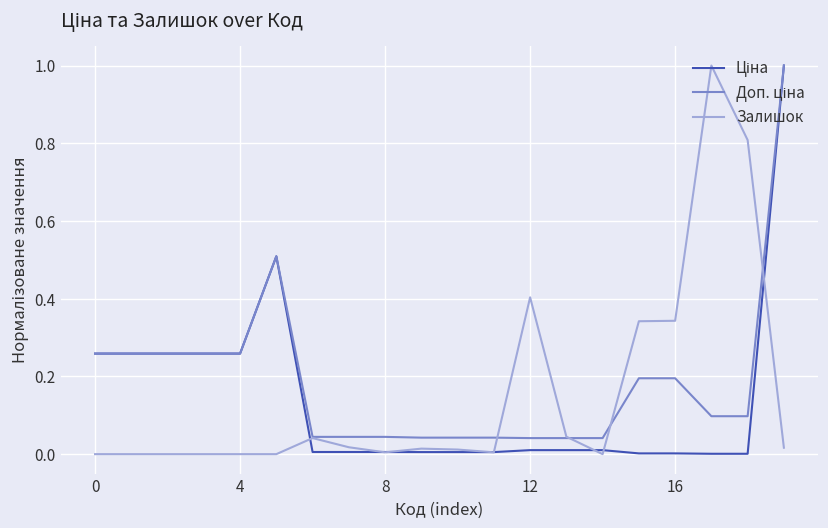

Does the chart display data point markers on the line(s)?

No